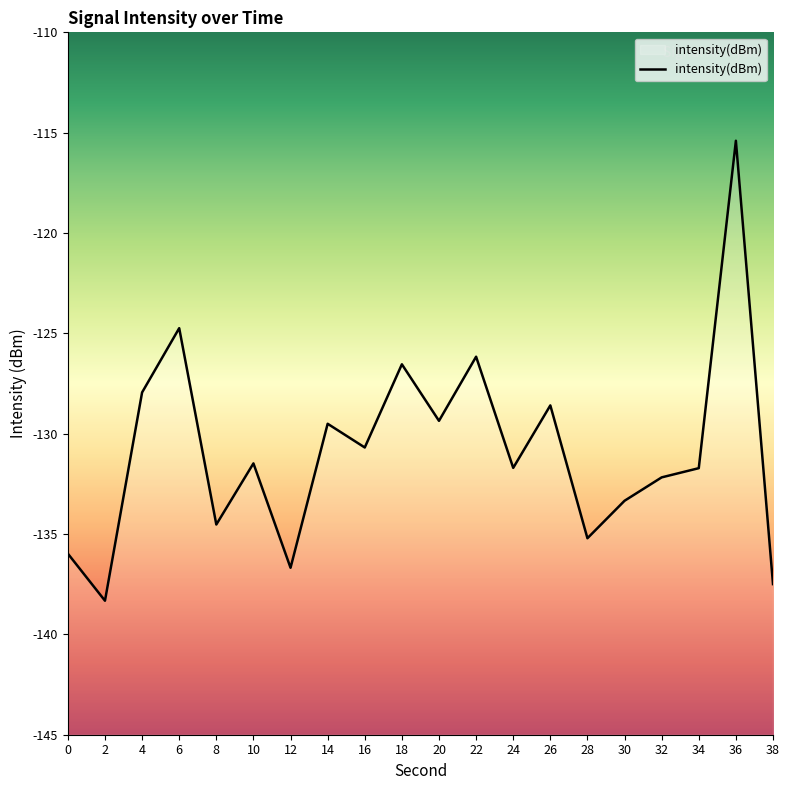

At which category does the chart reach its minimum across all series?

2